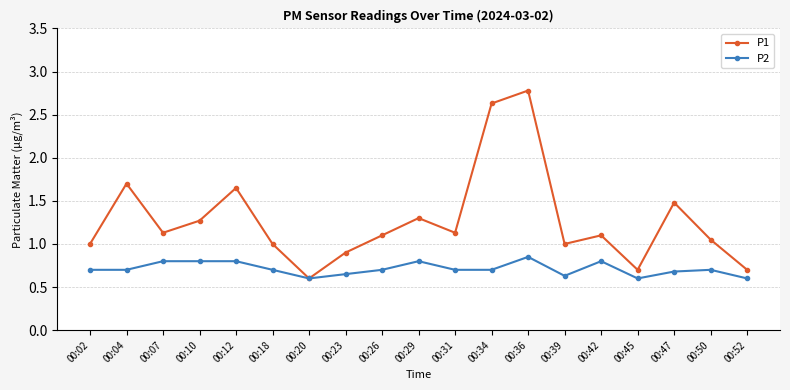

The P2 series shows 0.7 at 00:50. True or false?

True